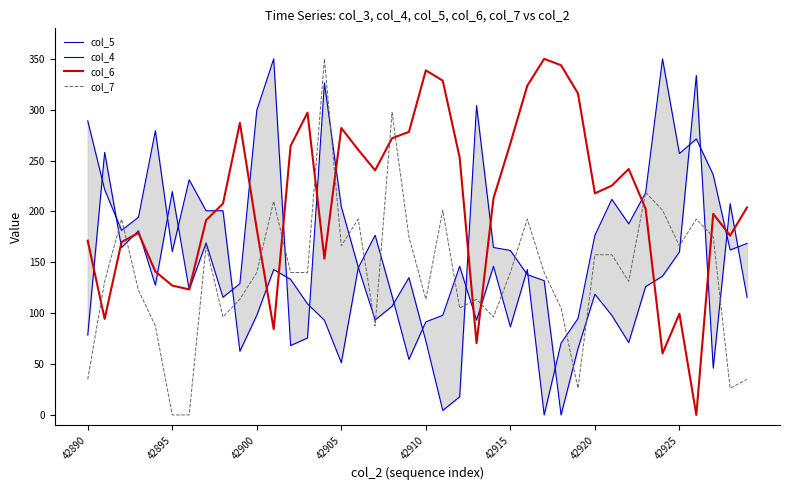

Count the number of categories in the chart.

40